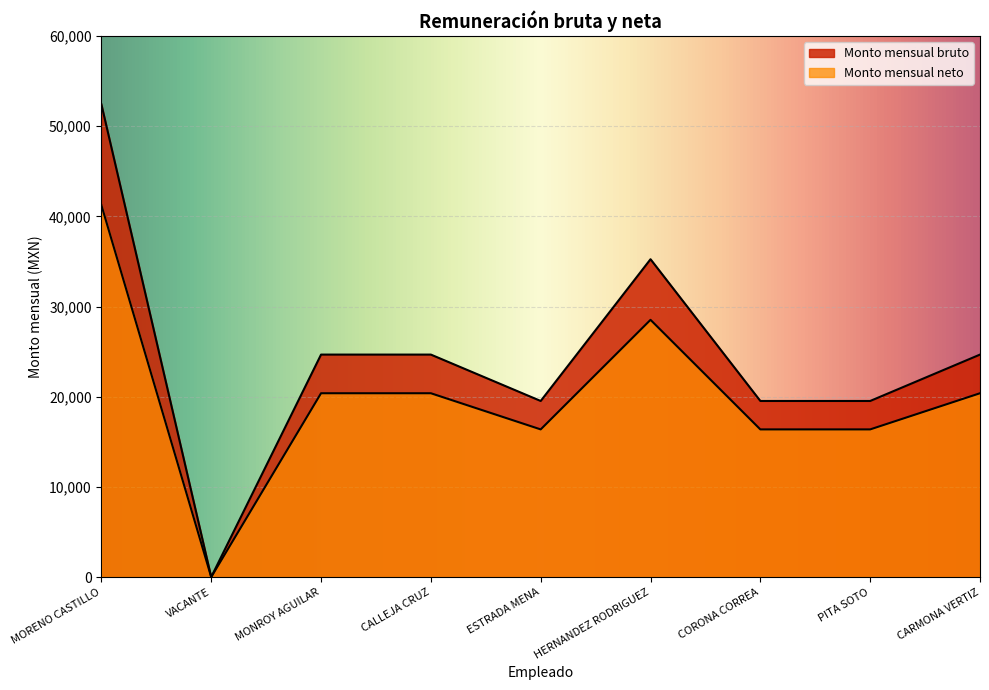

At which category is the sum across all series the highest?

MORENO CASTILLO